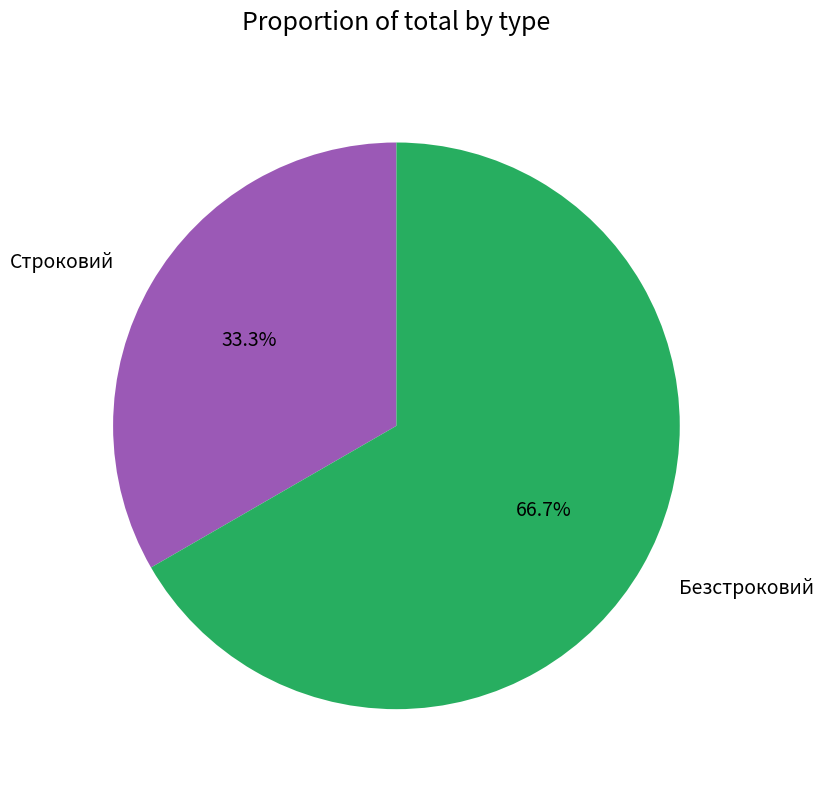

How many slices are in this pie chart?

2